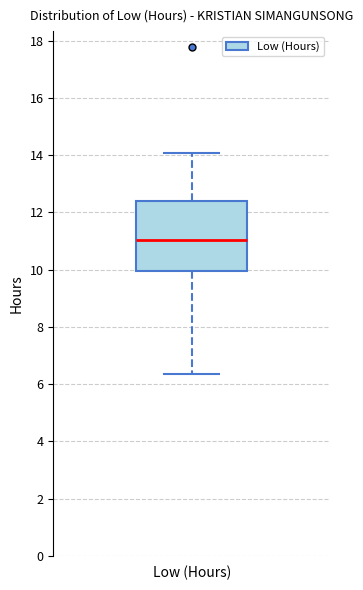

Transcribe this box plot: give where the median line is, the range the box spans, and where the two whiskers end, as read against the y-axis. The values are not printed on the chart, so give them approximately, as read against the axis.

median 11.0, box 10.0 to 12.4, whiskers 6.4 to 14.0